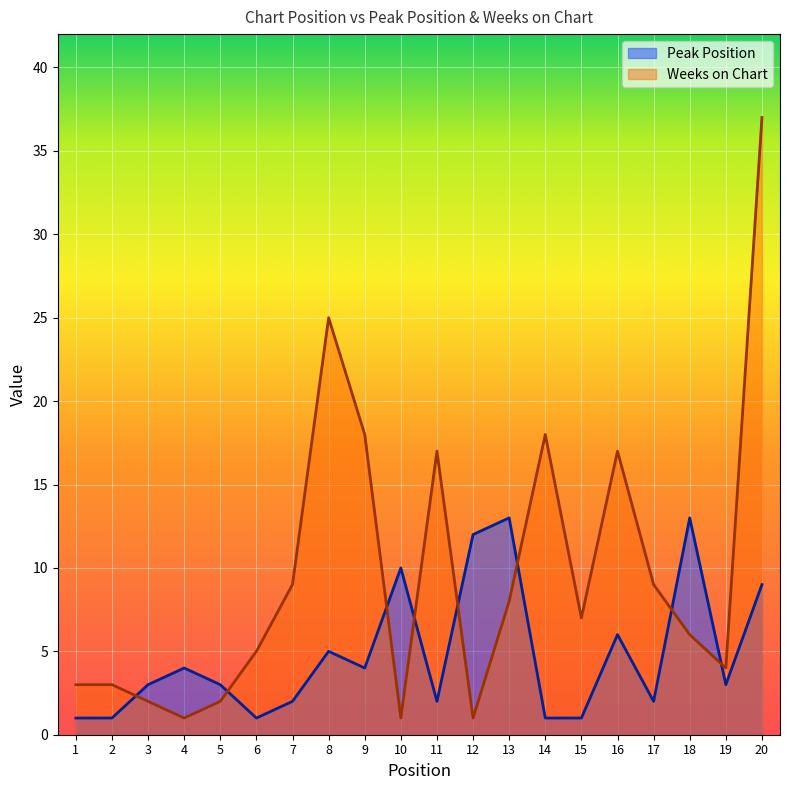

How many categories are shown in the chart?

20